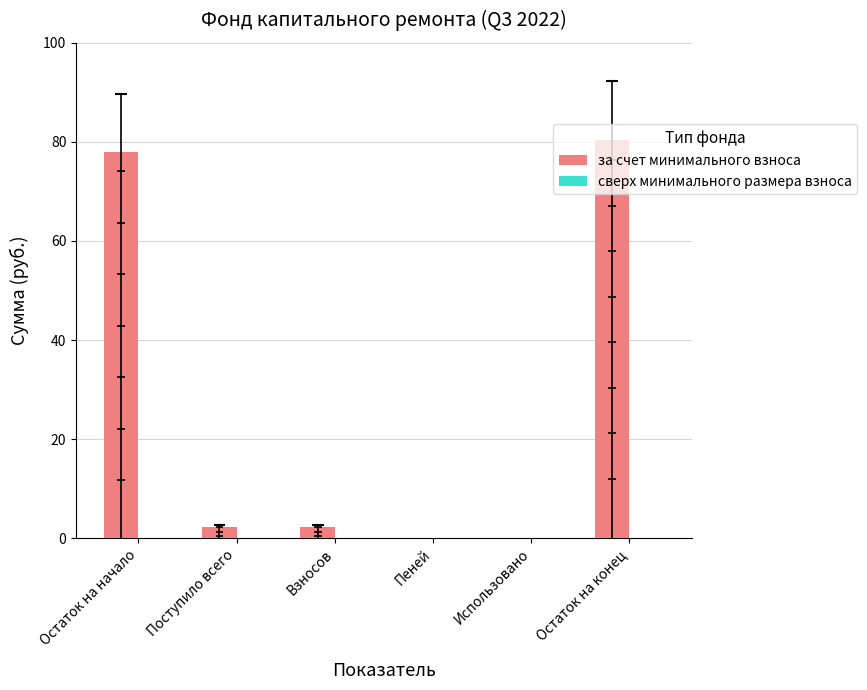

Which category has the lowest value across all series?

Пеней